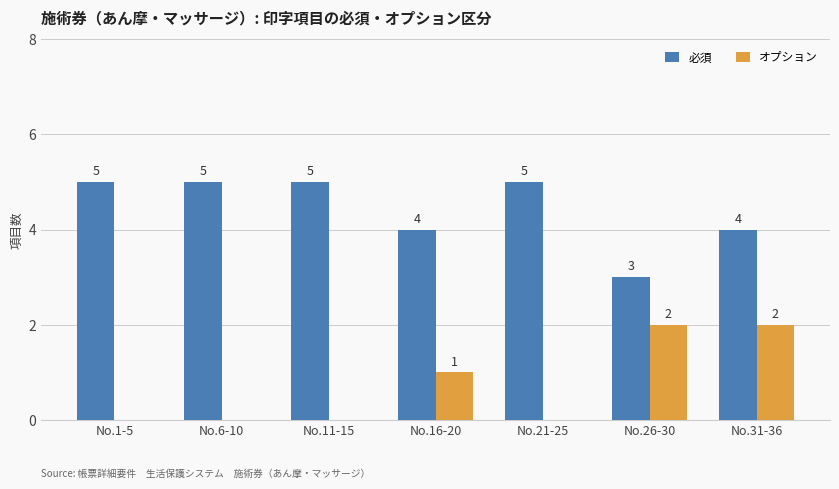

Reading left to right, transcribe all the data shown in this chart.

必須: No.1-5=5	No.6-10=5	No.11-15=5	No.16-20=4	No.21-25=5	No.26-30=3	No.31-36=4
オプション: No.1-5=0	No.6-10=0	No.11-15=0	No.16-20=1	No.21-25=0	No.26-30=2	No.31-36=2